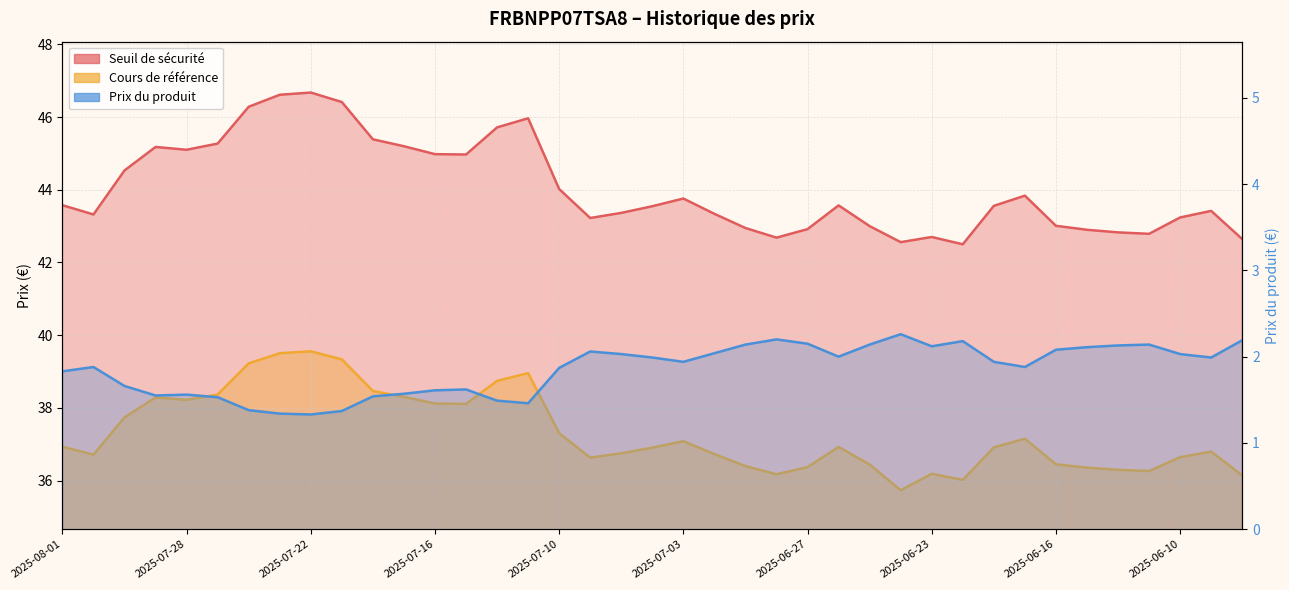

Rank the series at 2025-06-26 from highest to lowest value.

Seuil de sécurité, Cours de référence, Prix du produit